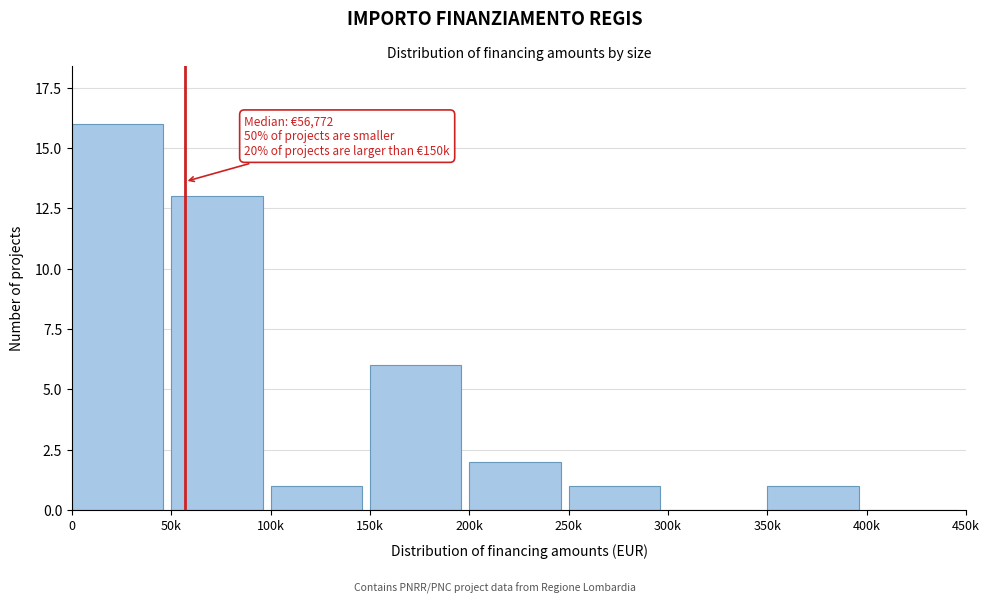

Reading right to left, extract all data points from this chart.

400k=0	350k=1	300k=0	250k=1	200k=2	150k=6	100k=1	50k=13	0=16